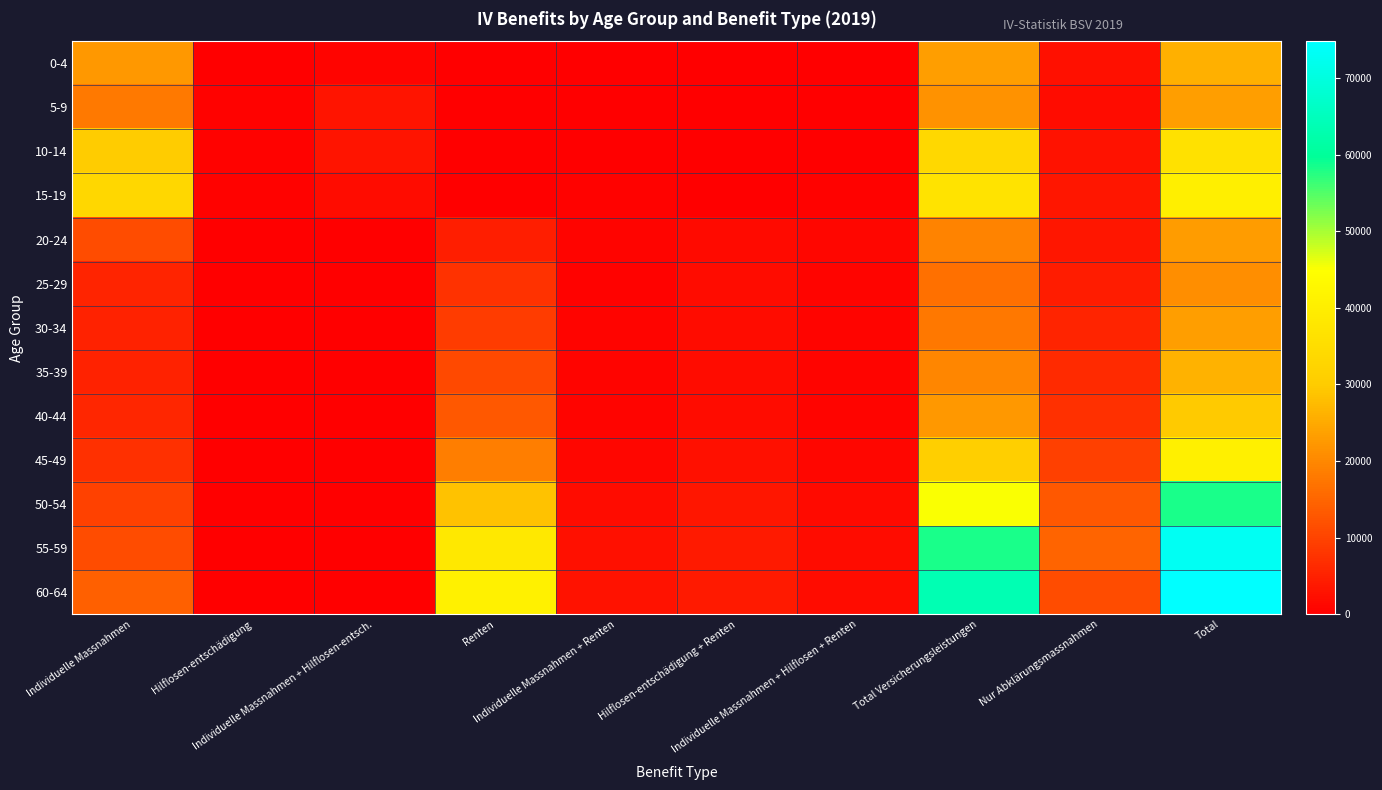

How many categories are shown in the chart?

10